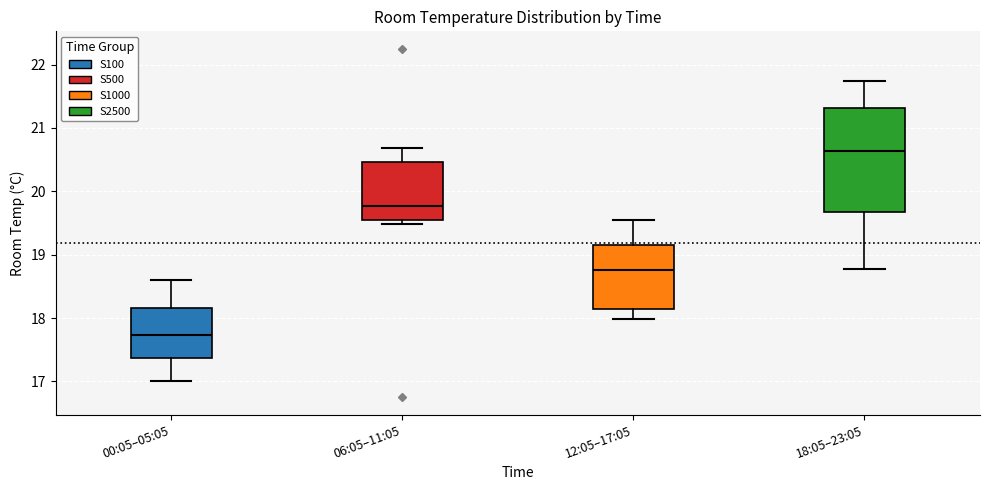

Which box is the tallest, from its lower edge to its upper edge?

18:05–23:05